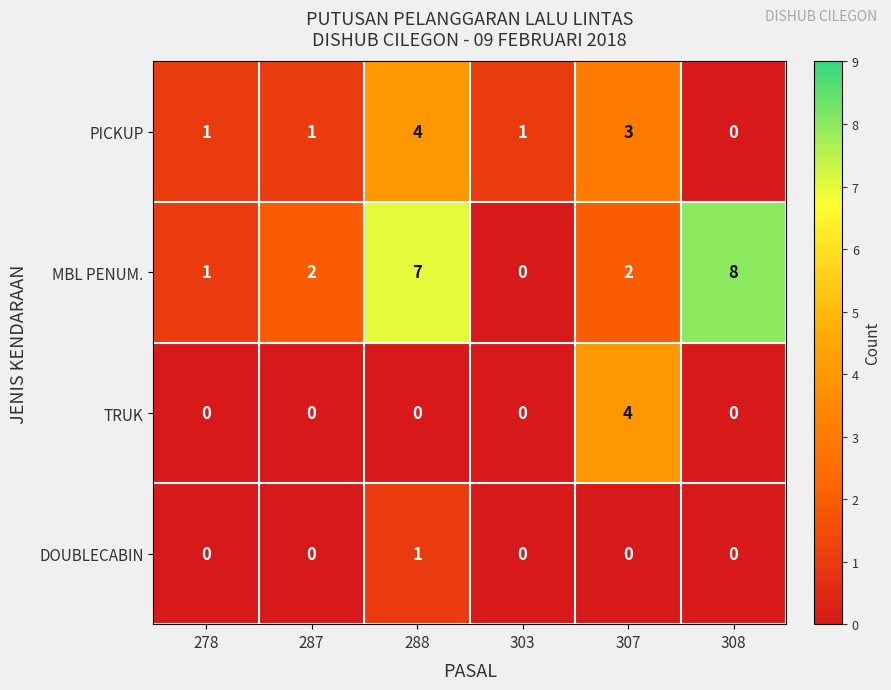

Which category has the highest value across all series?

308